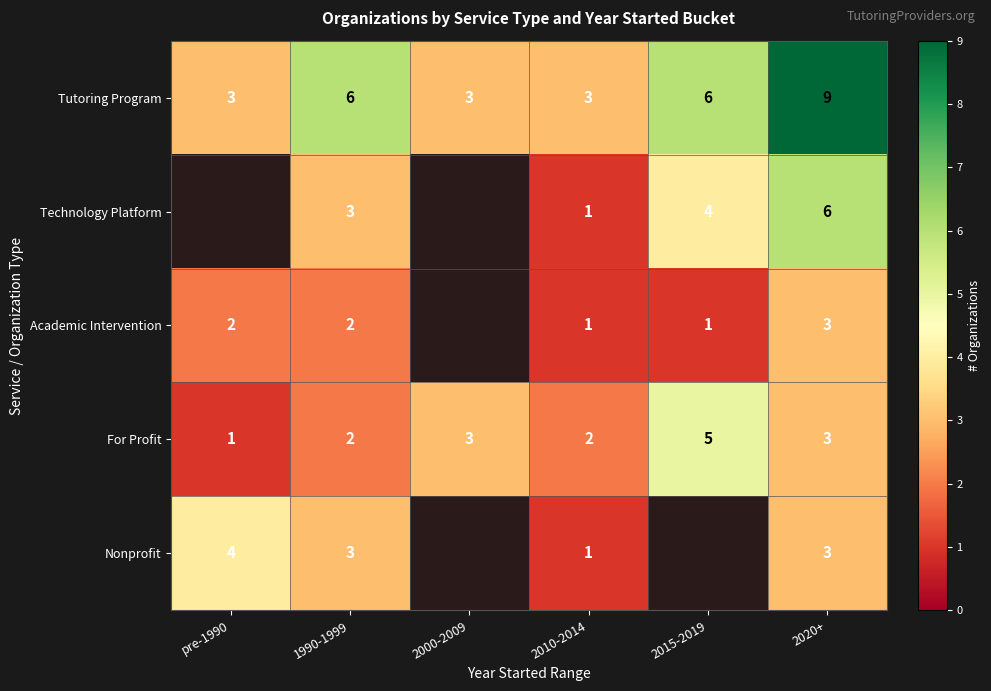

True or false: Tutoring Program has a value of 4.0 at 2010-2014.

False